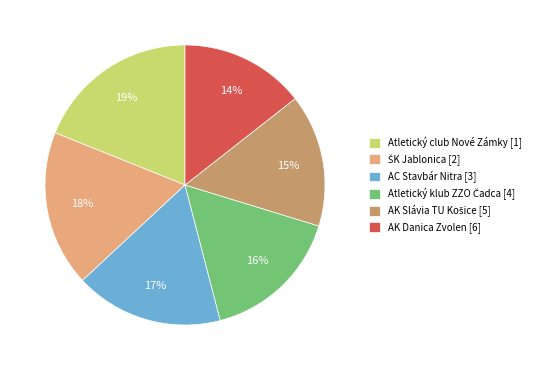

To the nearest percent, what is the average slice percentage?

17%